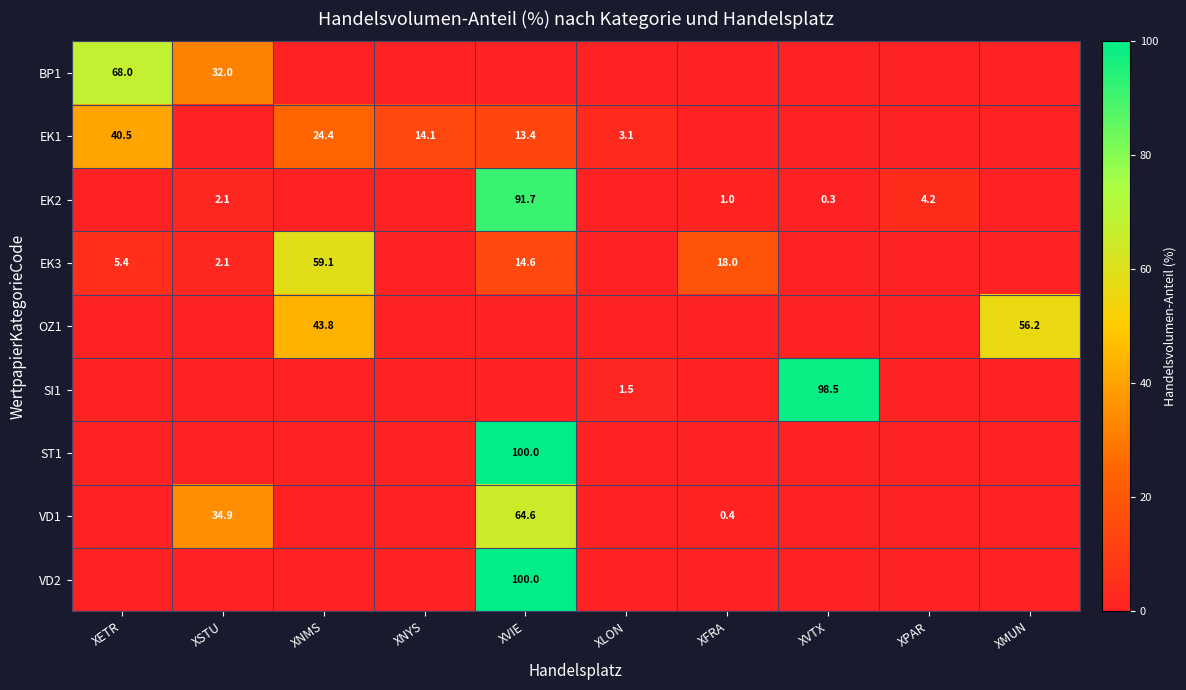

True or false: EK3 has a value of 7.3 at XVIE.

False